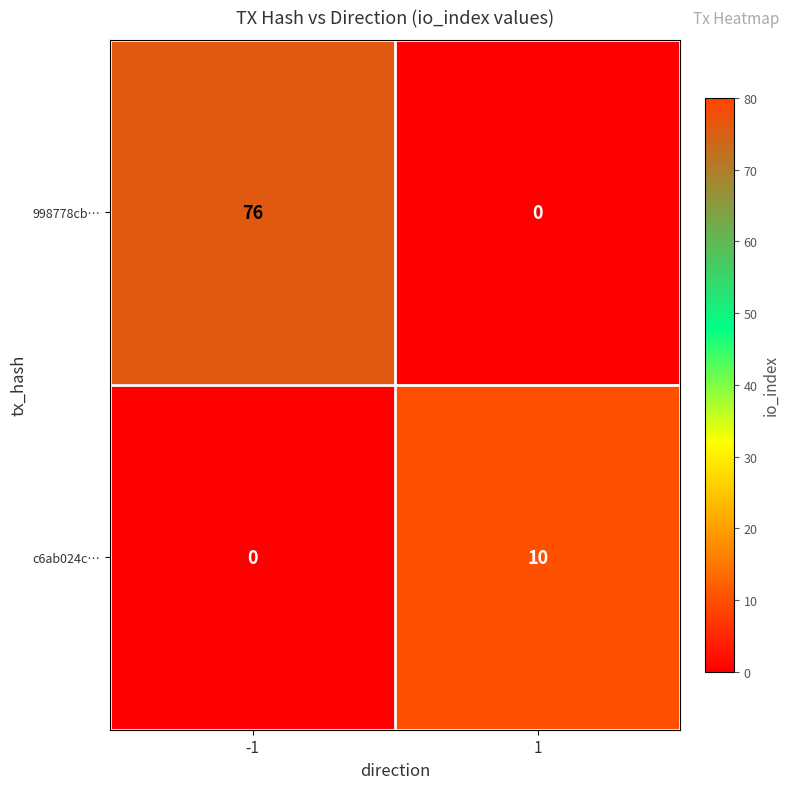

Rank the series at -1 from lowest to highest value.

c6ab024c…, 998778cb…